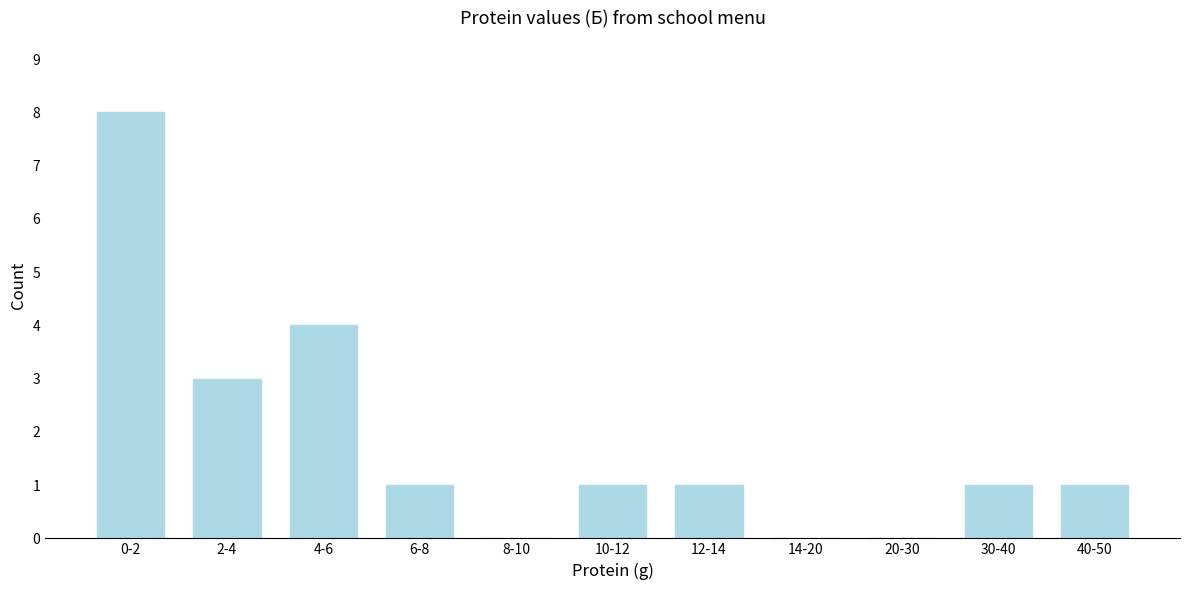

Reading right to left, transcribe all the data shown in this chart.

40-50=1	30-40=1	20-30=0	14-20=0	12-14=1	10-12=1	8-10=0	6-8=1	4-6=4	2-4=3	0-2=8